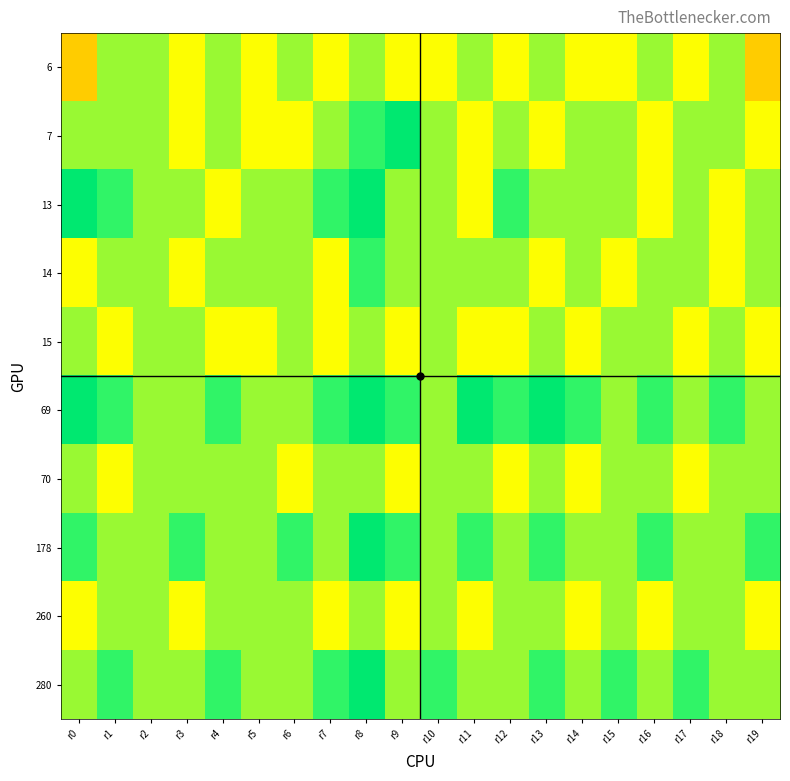

Between r10 and r4, which is larger?

r4